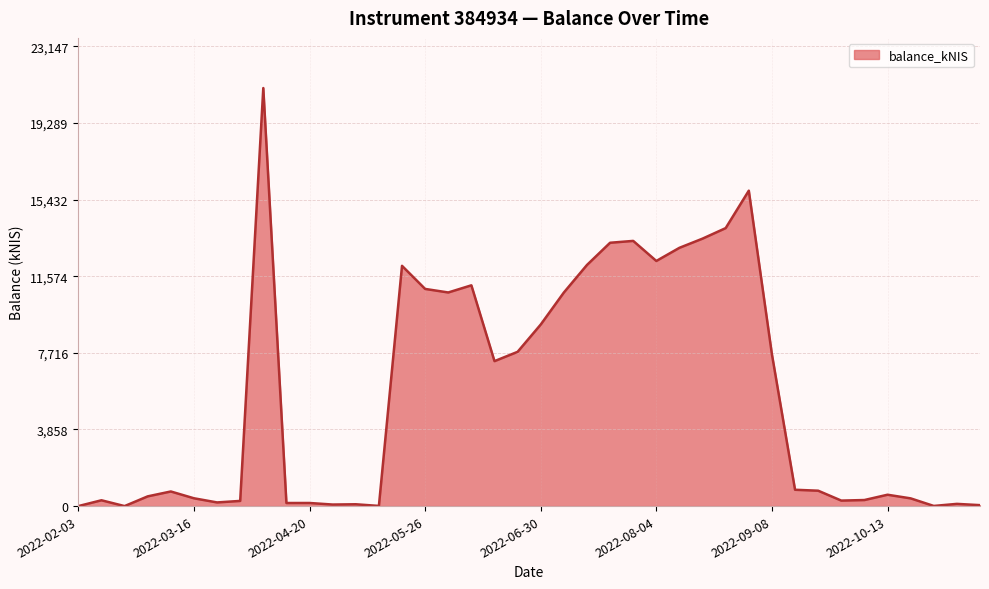

What is the difference between the maximum and minimum values?

21043.0